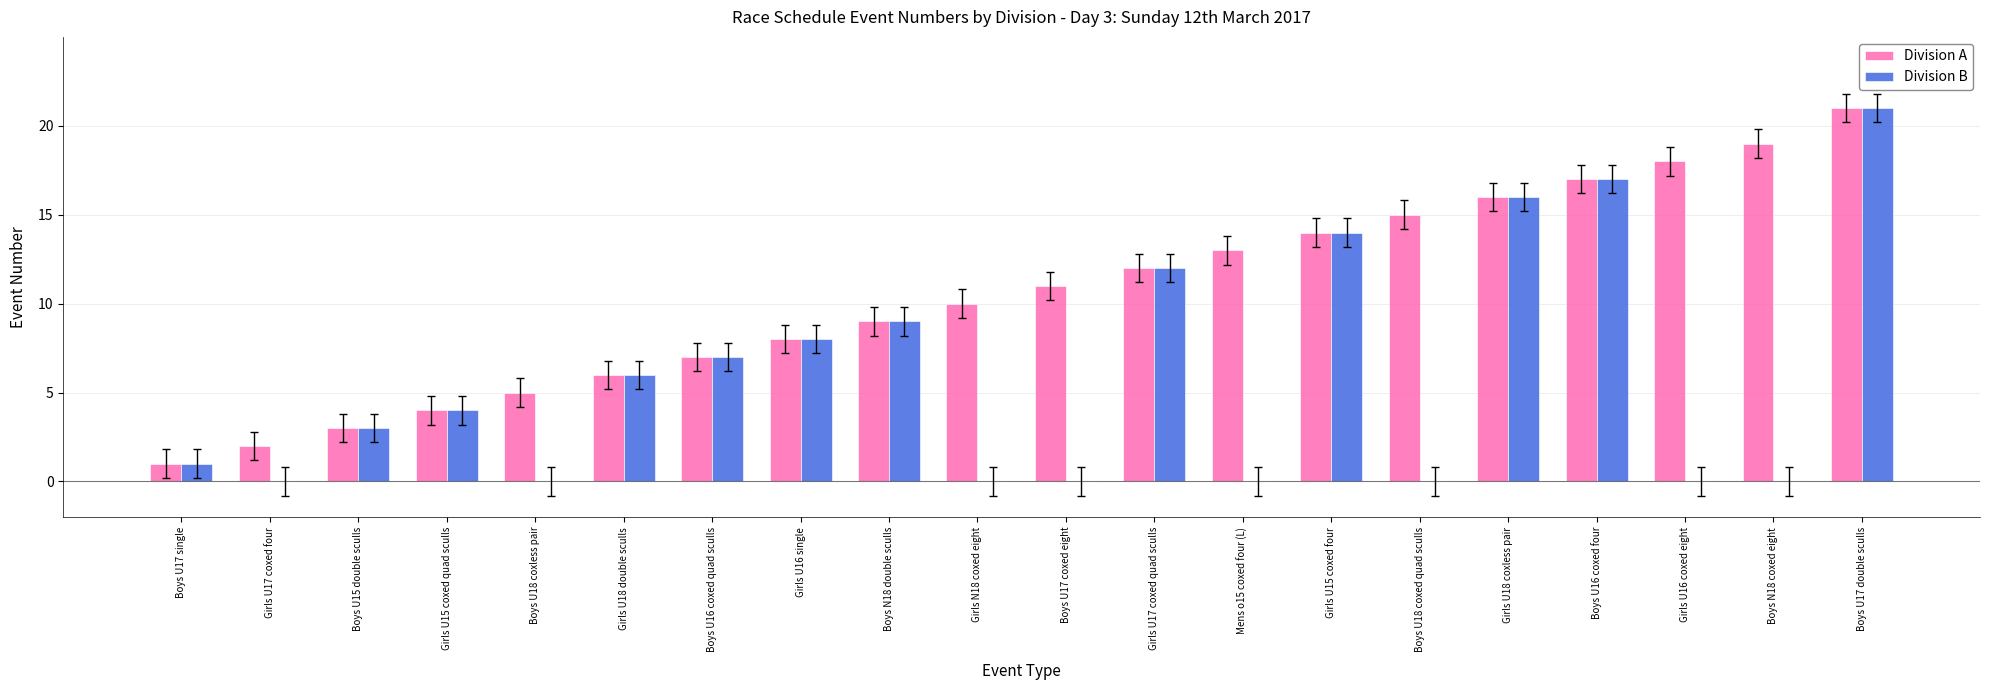

What are all the series names shown in the legend?

Division A, Division B